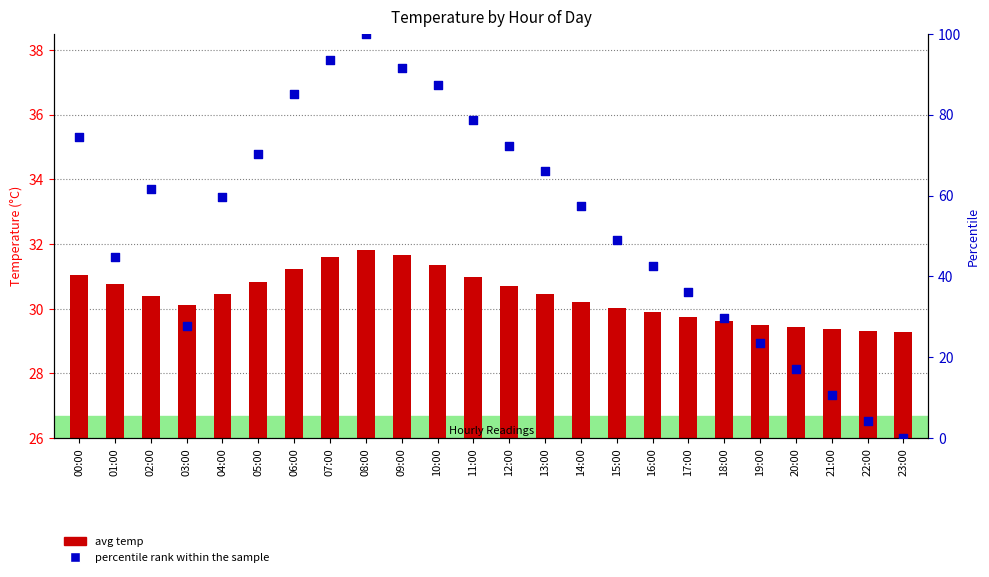

Which series has the largest total across all categories?

percentile rank within the sample